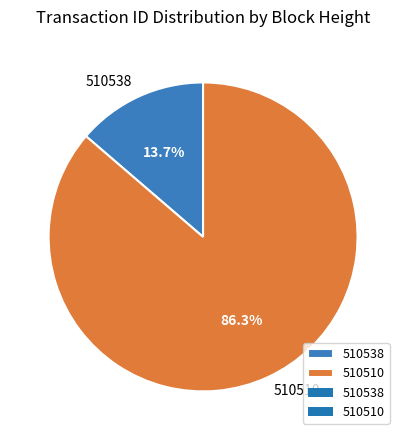

True or false: 510510 accounts for 93% of the total.

False